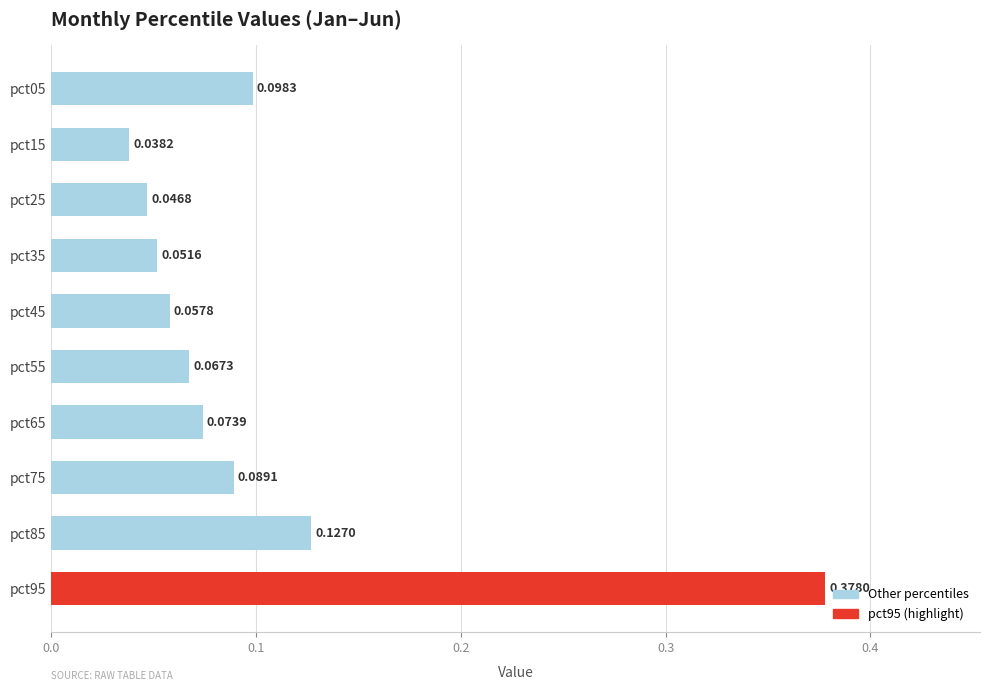

Between pct35 and pct45, which is larger?

pct45